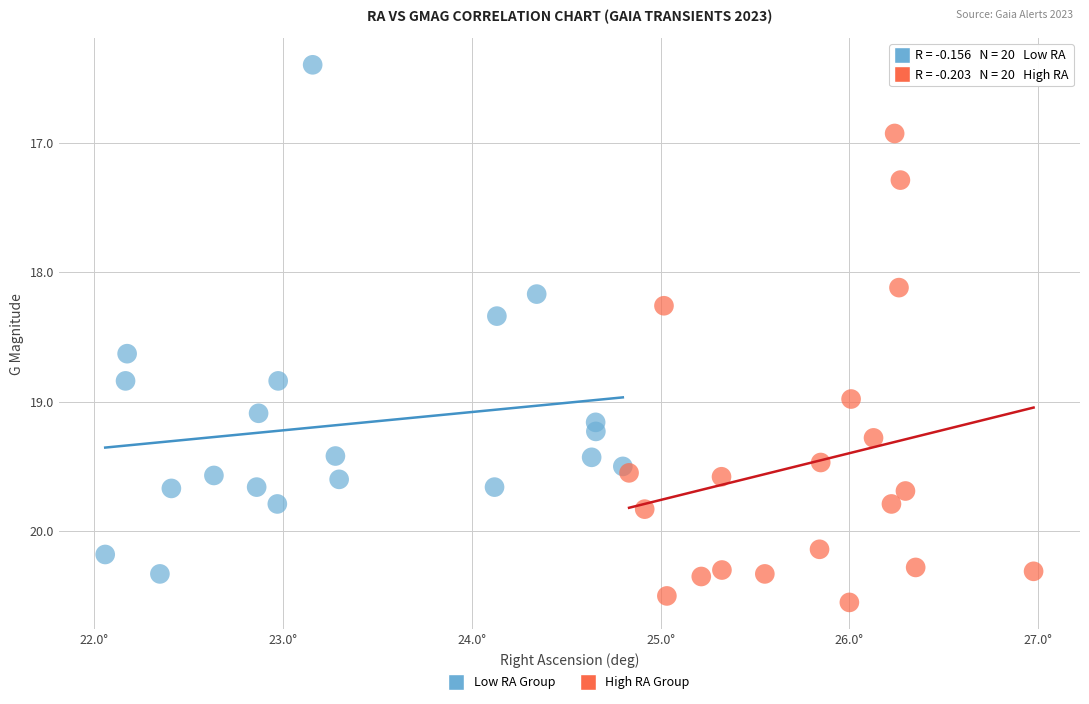

Which series reaches the maximum Y coordinate?

High RA Group